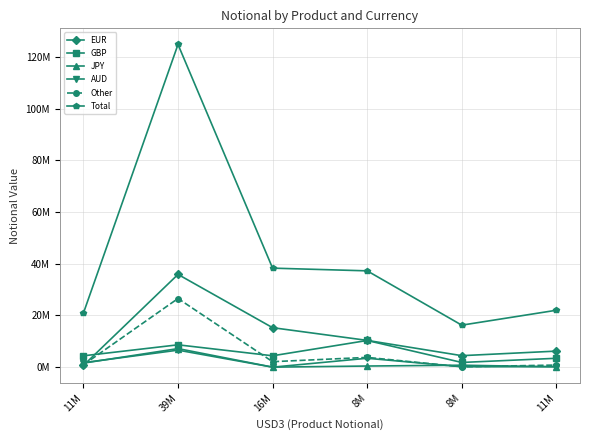

Is this an area chart (filled region under the line)?

No